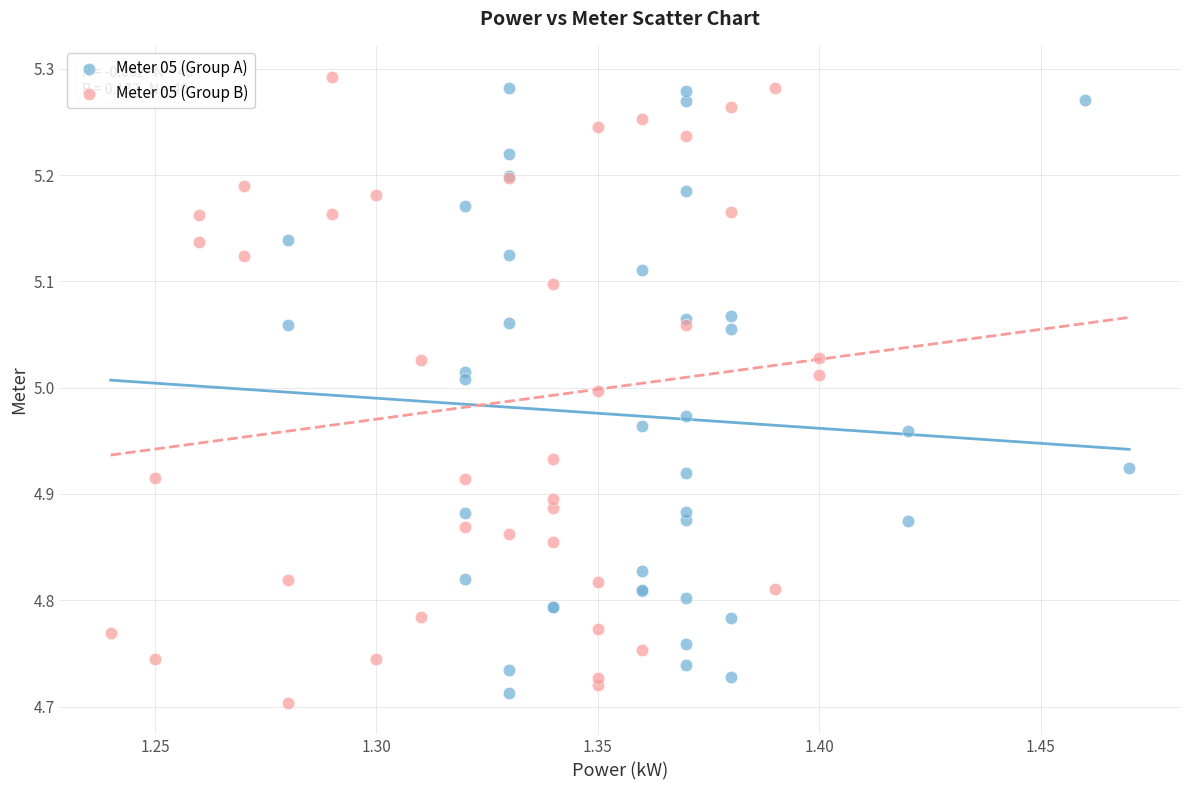

Which series has the widest spread of Y values?

Meter 05 (Group B)